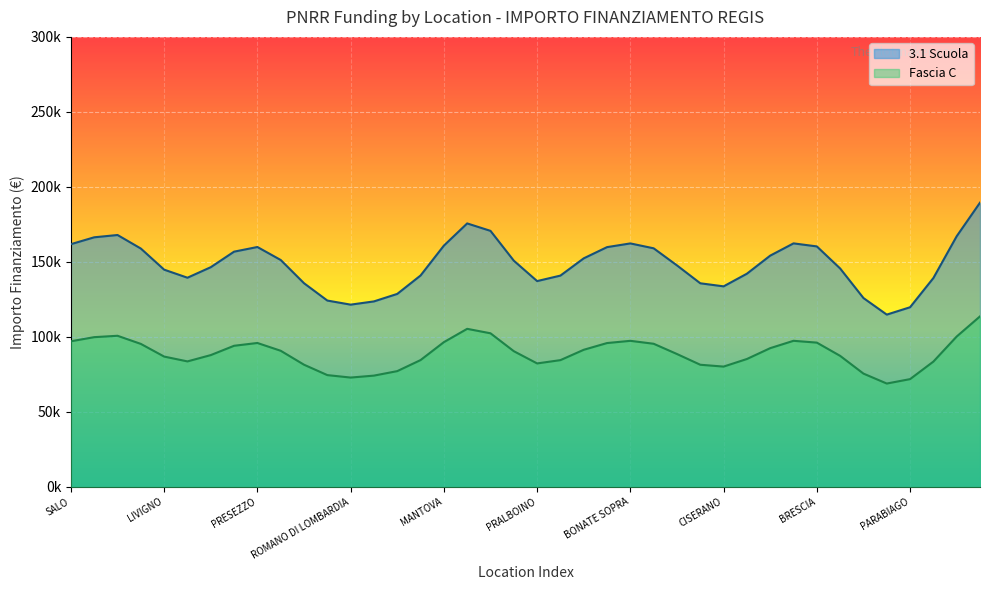

What are all the series names shown in the legend?

3.1 Scuola, Fascia C